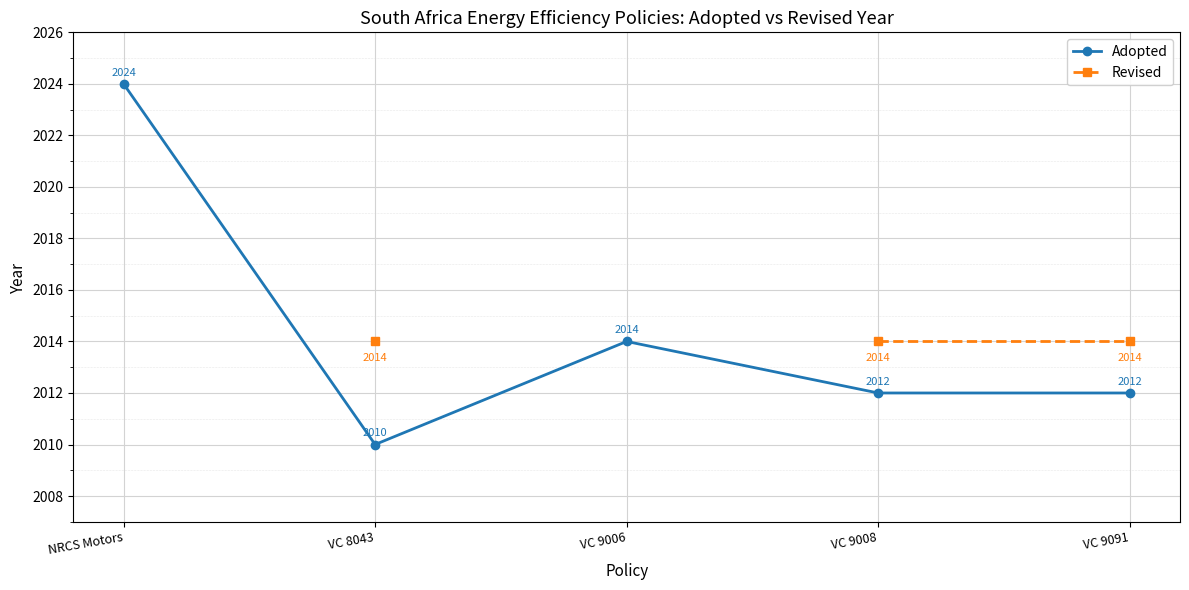

True or false: Adopted and Revised cross at least once.

False